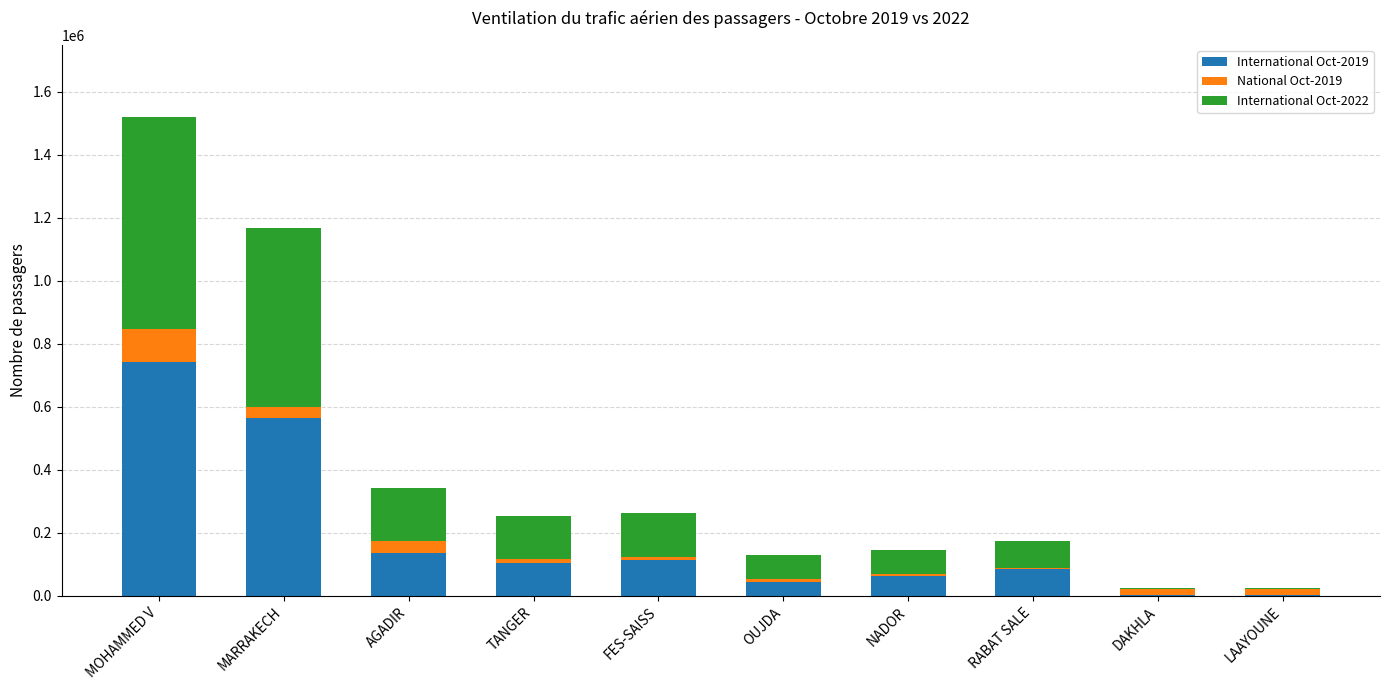

At which label does International Oct-2019 reach its peak?

MOHAMMED V